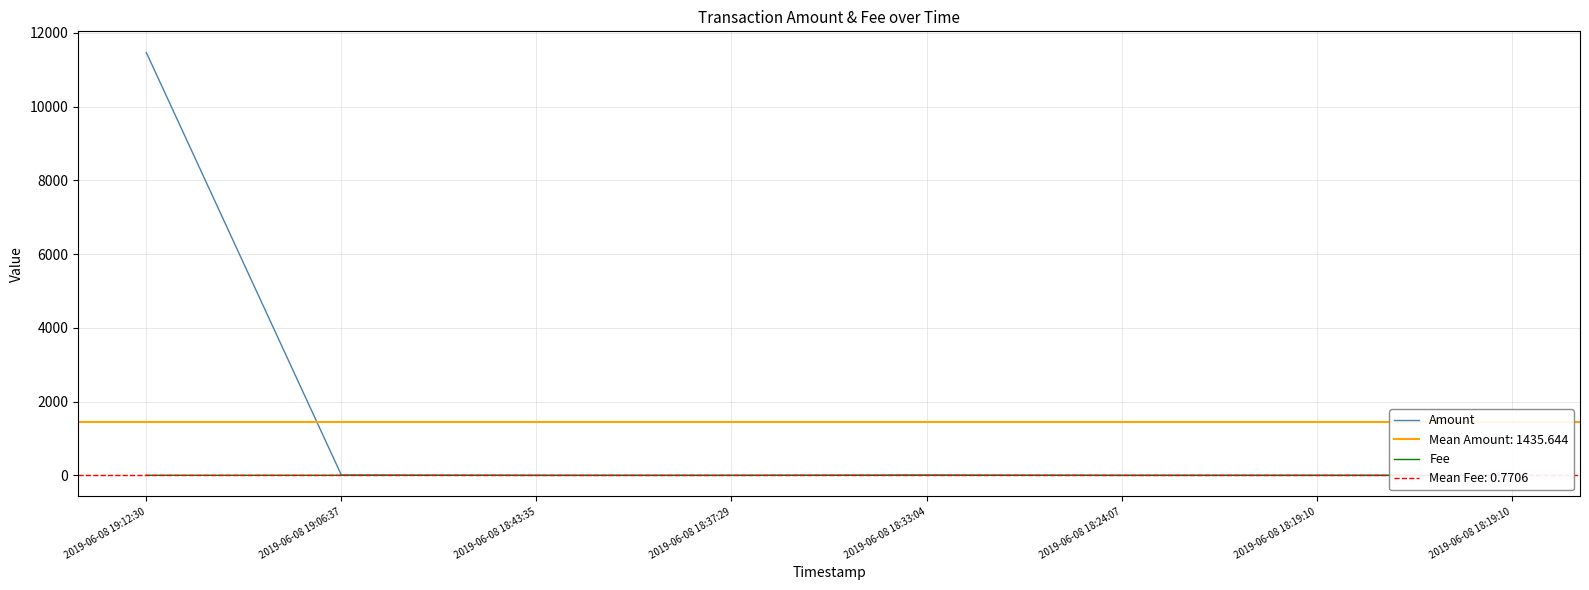

Reading left to right, list all the values displayed in this chart.

Amount: 2019-06-08 19:12:30=11468.9	2019-06-08 19:06:37=8.0	2019-06-08 18:43:35=0.0	2019-06-08 18:37:29=0.1	2019-06-08 18:33:04=8.0	2019-06-08 18:24:07=0.0	2019-06-08 18:19:10=0.1	2019-06-08 18:19:10=0.1
Fee: 2019-06-08 19:12:30=2.0	2019-06-08 19:06:37=2.0	2019-06-08 18:43:35=0.0	2019-06-08 18:37:29=0.1	2019-06-08 18:33:04=2.0	2019-06-08 18:24:07=0.1	2019-06-08 18:19:10=0.0	2019-06-08 18:19:10=0.0